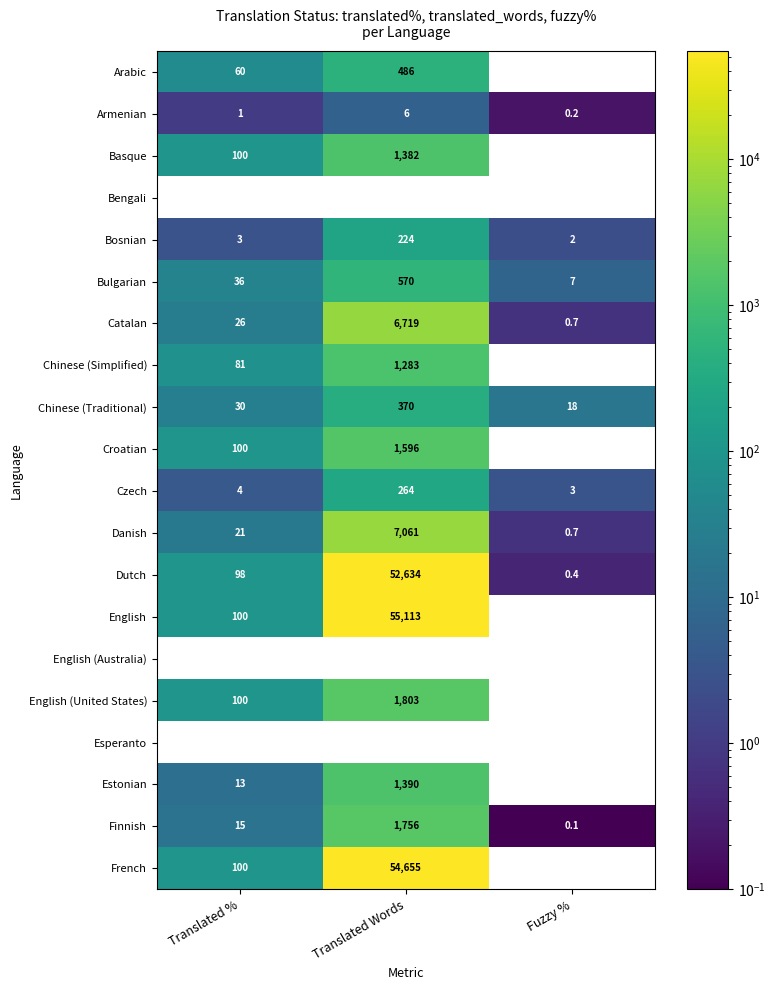

Which series changed the most between Translated Words and Fuzzy %?

English